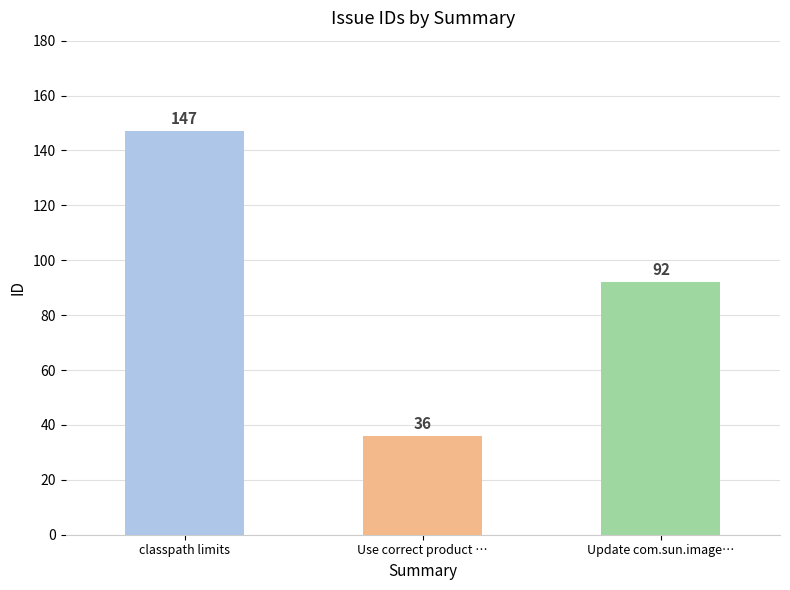

What is the sum of the values at Update com.sun.image… and classpath limits?

239